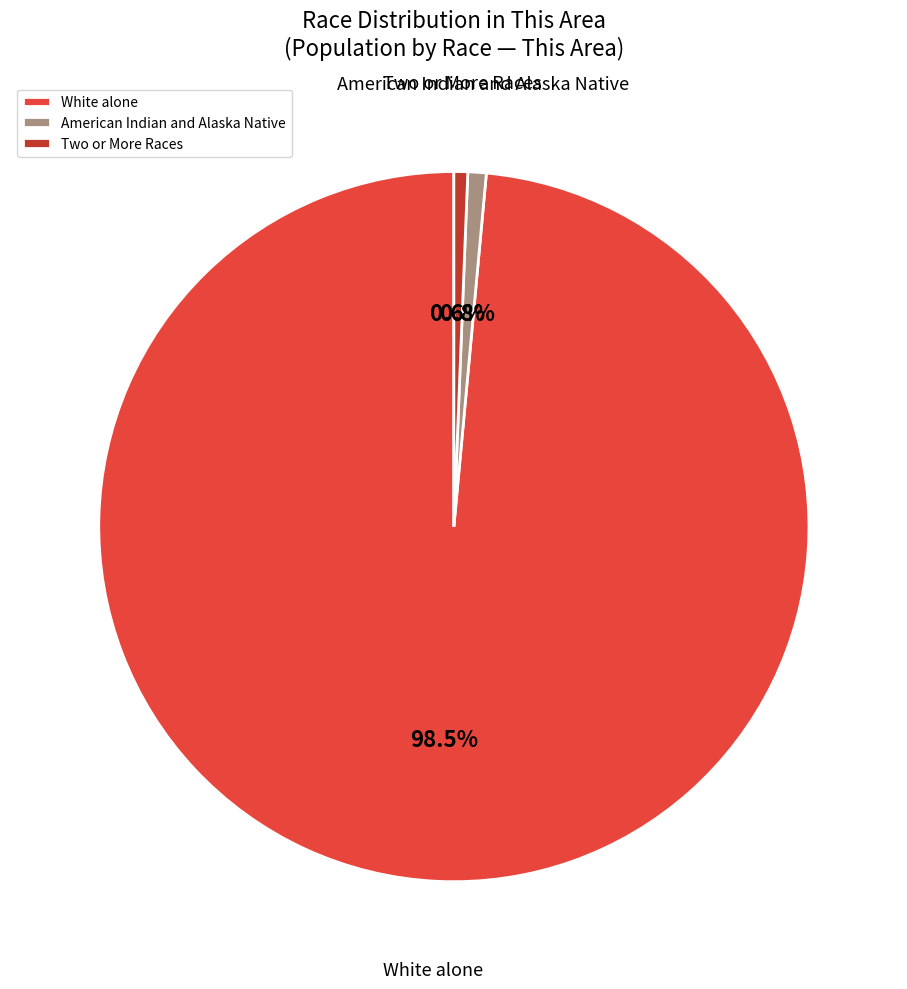

How many slices are in this pie chart?

3